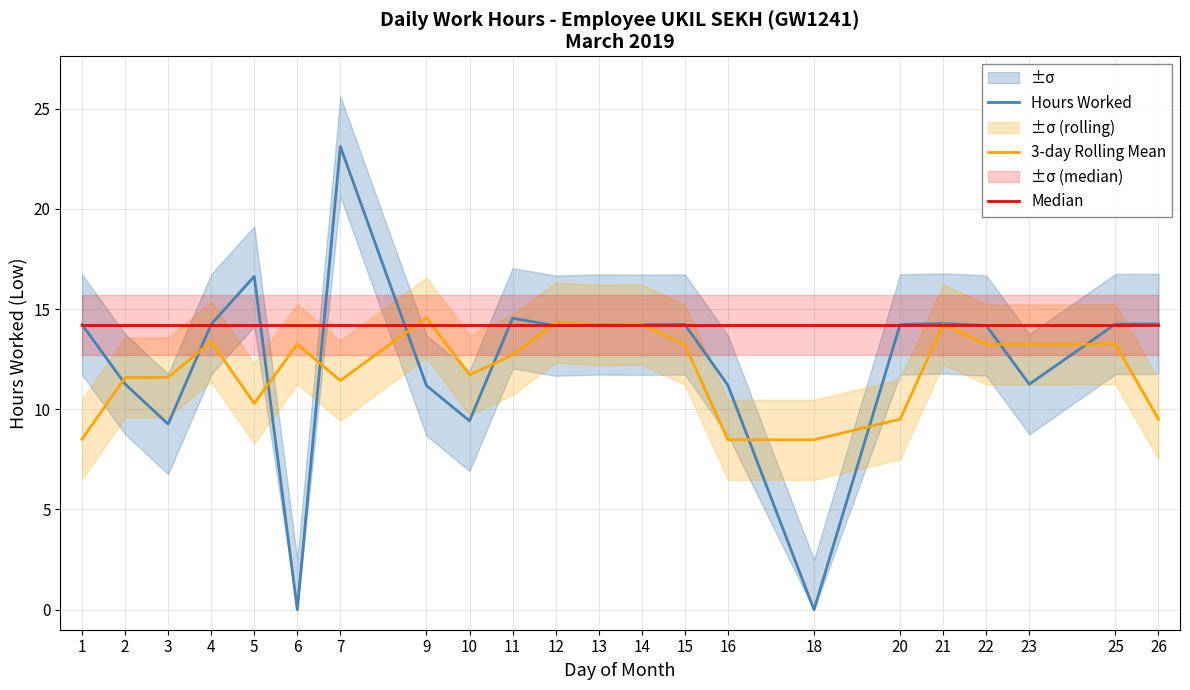

Reading left to right, list all the values displayed in this chart.

Hours Worked: 1=14.2	2=11.3	3=9.3	4=14.2	5=16.6	6=0.0	7=23.1	9=11.2	10=9.4	11=14.5	12=14.2	13=14.2	14=14.2	15=14.2	16=11.2	18=0.0	20=14.2	21=14.3	22=14.2	23=11.2	25=14.2	26=14.3
3-day Rolling Mean: 1=8.5	2=11.6	3=11.6	4=13.4	5=10.3	6=13.2	7=11.4	9=14.6	10=11.7	11=12.7	12=14.3	13=14.2	14=14.2	15=13.2	16=8.5	18=8.5	20=9.5	21=14.2	22=13.2	23=13.2	25=13.3	26=9.5
Median: 1=14.2	2=14.2	3=14.2	4=14.2	5=14.2	6=14.2	7=14.2	9=14.2	10=14.2	11=14.2	12=14.2	13=14.2	14=14.2	15=14.2	16=14.2	18=14.2	20=14.2	21=14.2	22=14.2	23=14.2	25=14.2	26=14.2